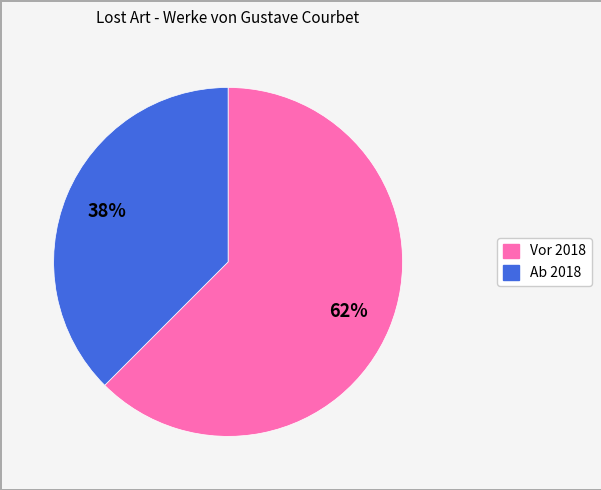

To the nearest percent, what is the average slice percentage?

50%